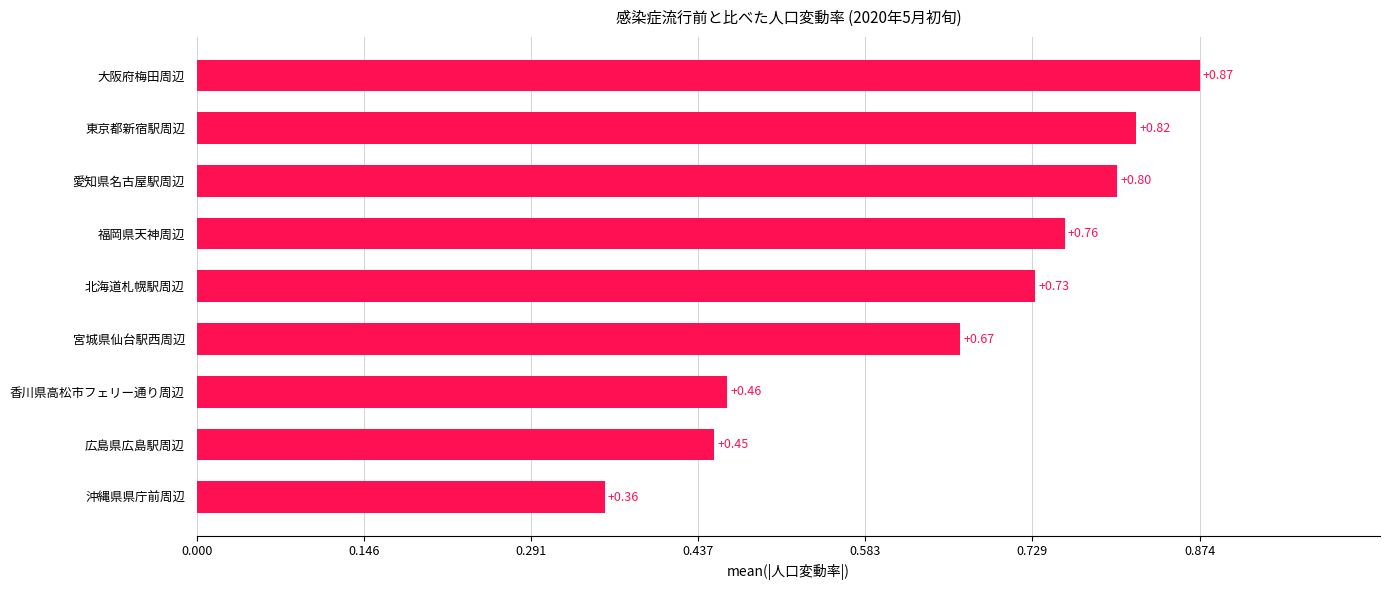

Are the bars horizontal?

Yes